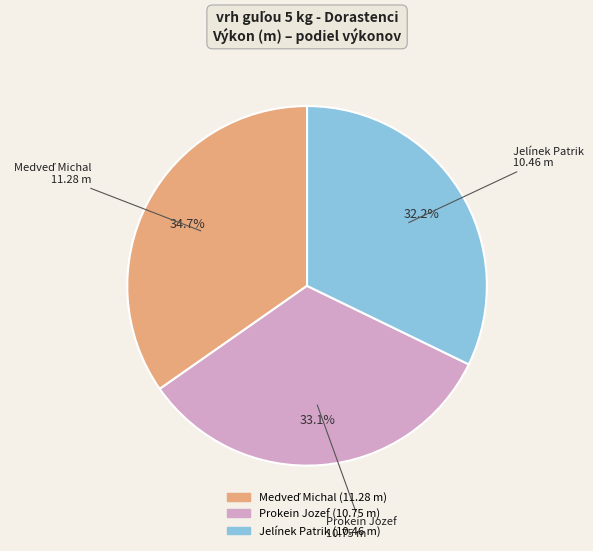

Does Jelínek Patrik represent more than half of the total?

No